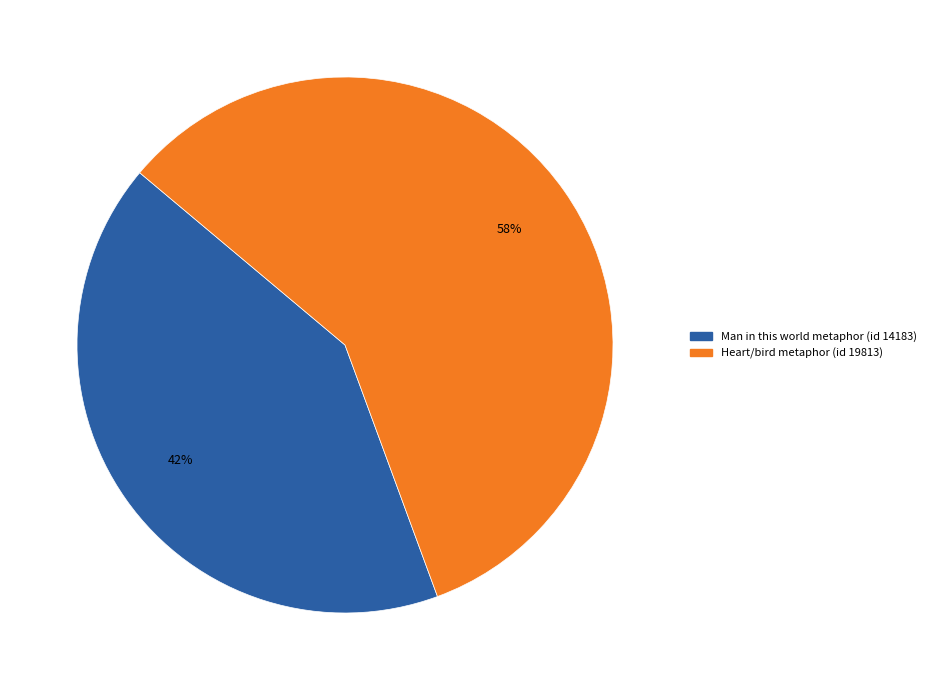

What is the ratio of the value at Heart/bird metaphor (id 19813) to the value at Man in this world metaphor (id 14183)?

1.4